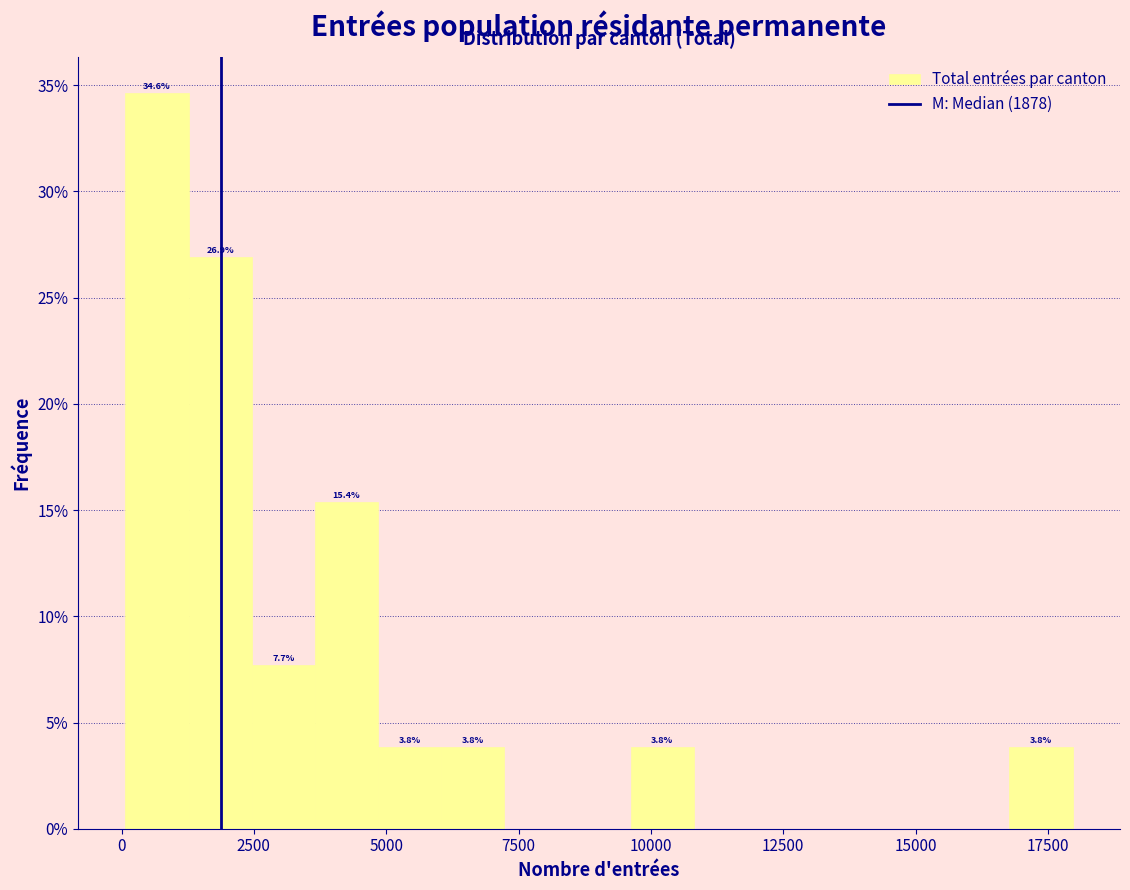

Around what value on the x-axis is the tallest bar? Give the approximate position of its centre, as read against the axis.

500